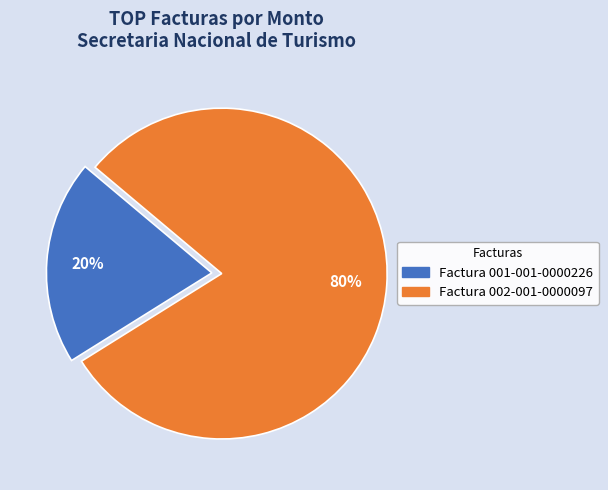

To the nearest percent, what portion does Factura 002-001-0000097 represent?

80%